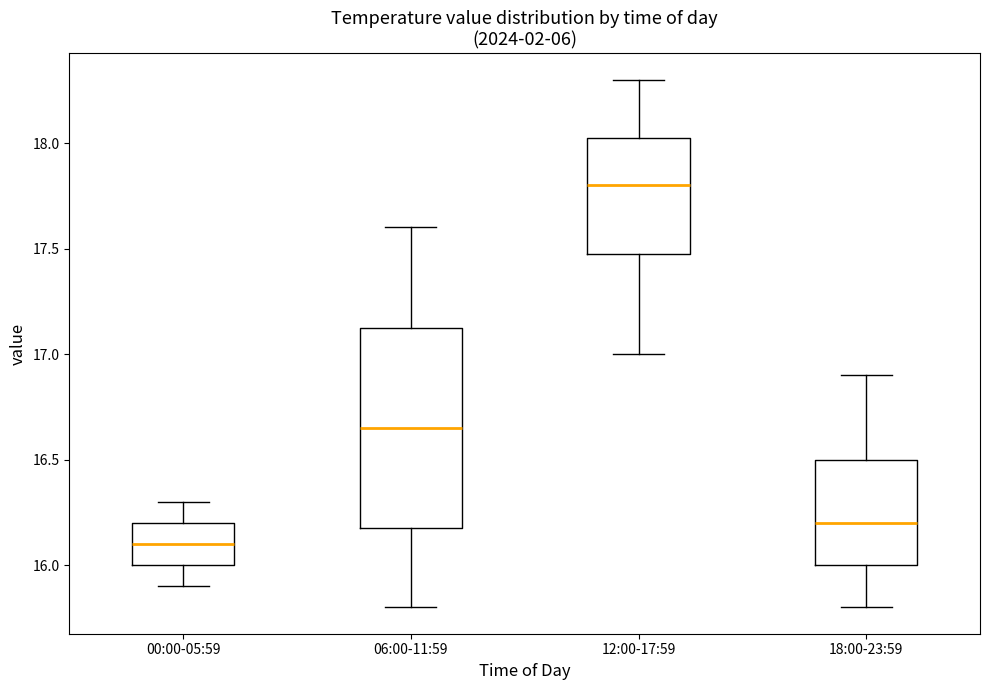

Reading left to right, transcribe this box plot: for each box, give where its median line is, the range the box spans, and where its two whiskers end, as read against the y-axis. The values are not printed on the chart, so give them approximately, as read against the axis.

00:00-05:59: median 16.10, box 16.00 to 16.20, whiskers 15.90 to 16.30
06:00-11:59: median 16.65, box 16.20 to 17.15, whiskers 15.80 to 17.60
12:00-17:59: median 17.80, box 17.50 to 18.05, whiskers 17.00 to 18.30
18:00-23:59: median 16.20, box 16.00 to 16.50, whiskers 15.80 to 16.90